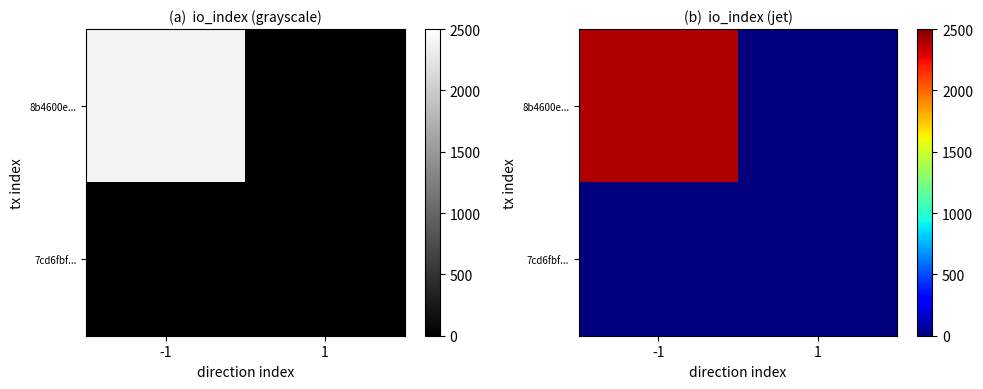

How many 8b4600e... values are between 0 and 2390?

2